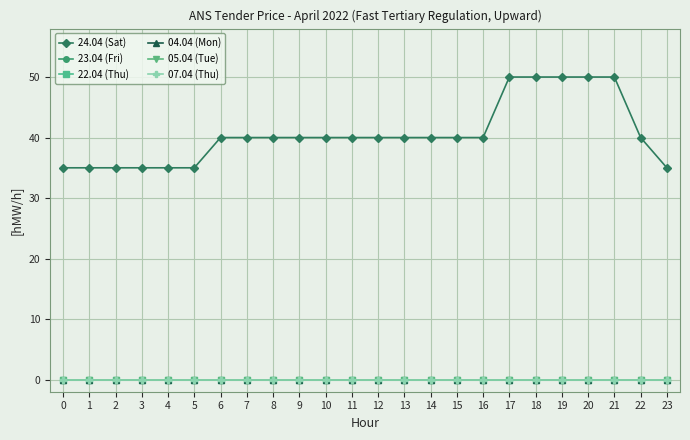

Reading left to right, transcribe all the data shown in this chart.

24.04 (Sat): 0=35	1=35	2=35	3=35	4=35	5=35	6=40	7=40	8=40	9=40	10=40	11=40	12=40	13=40	14=40	15=40	16=40	17=50	18=50	19=50	20=50	21=50	22=40	23=35
23.04 (Fri): 0=0	1=0	2=0	3=0	4=0	5=0	6=0	7=0	8=0	9=0	10=0	11=0	12=0	13=0	14=0	15=0	16=0	17=0	18=0	19=0	20=0	21=0	22=0	23=0
22.04 (Thu): 0=0	1=0	2=0	3=0	4=0	5=0	6=0	7=0	8=0	9=0	10=0	11=0	12=0	13=0	14=0	15=0	16=0	17=0	18=0	19=0	20=0	21=0	22=0	23=0
04.04 (Mon): 0=0	1=0	2=0	3=0	4=0	5=0	6=0	7=0	8=0	9=0	10=0	11=0	12=0	13=0	14=0	15=0	16=0	17=0	18=0	19=0	20=0	21=0	22=0	23=0
05.04 (Tue): 0=0	1=0	2=0	3=0	4=0	5=0	6=0	7=0	8=0	9=0	10=0	11=0	12=0	13=0	14=0	15=0	16=0	17=0	18=0	19=0	20=0	21=0	22=0	23=0
07.04 (Thu): 0=0	1=0	2=0	3=0	4=0	5=0	6=0	7=0	8=0	9=0	10=0	11=0	12=0	13=0	14=0	15=0	16=0	17=0	18=0	19=0	20=0	21=0	22=0	23=0